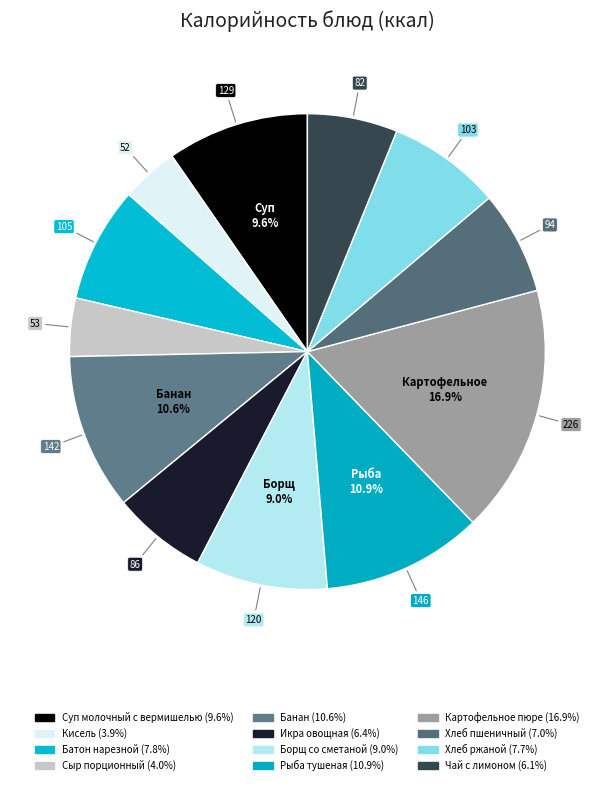

Which slice is the largest?

Картофельное пюре